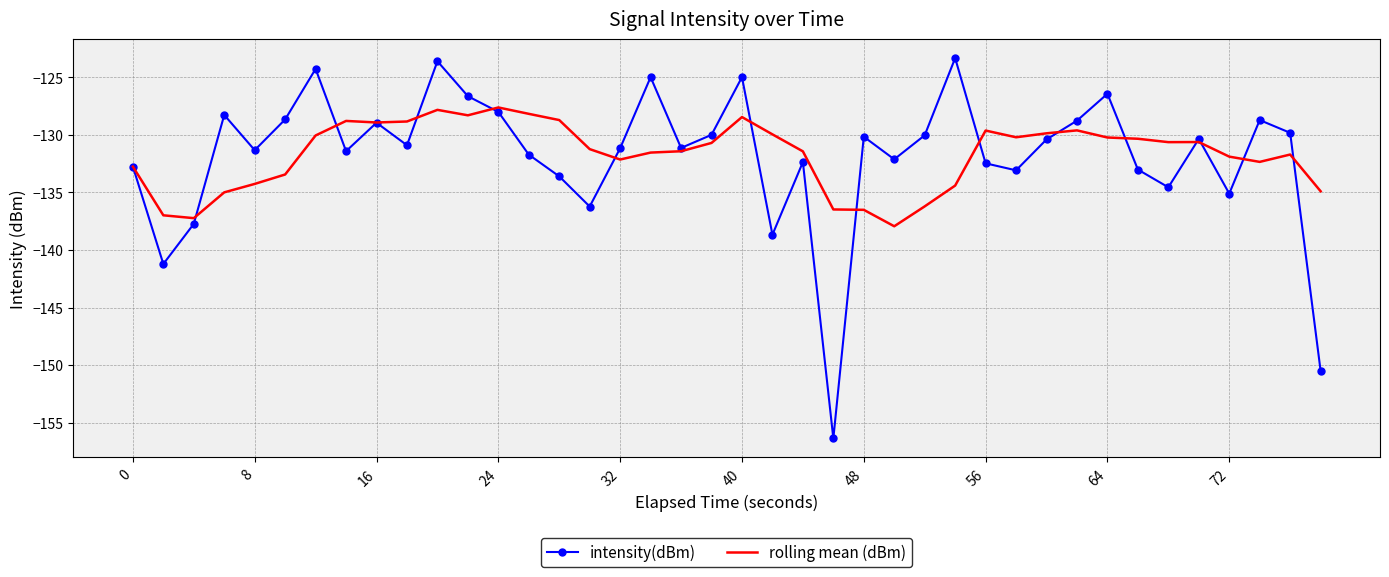

Rank the series by their maximum value, from highest to lowest.

intensity(dBm), rolling mean (dBm)